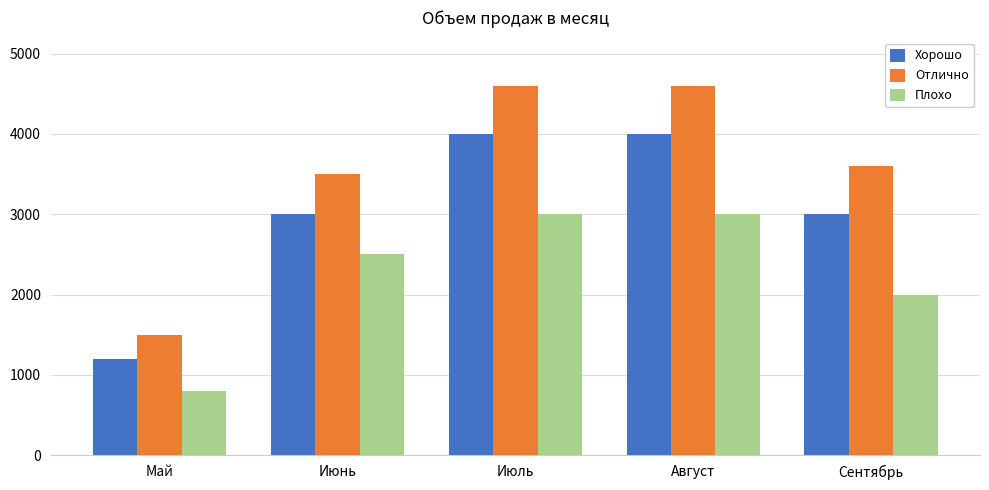

The value of Отлично at Август is 2506. True or false?

False